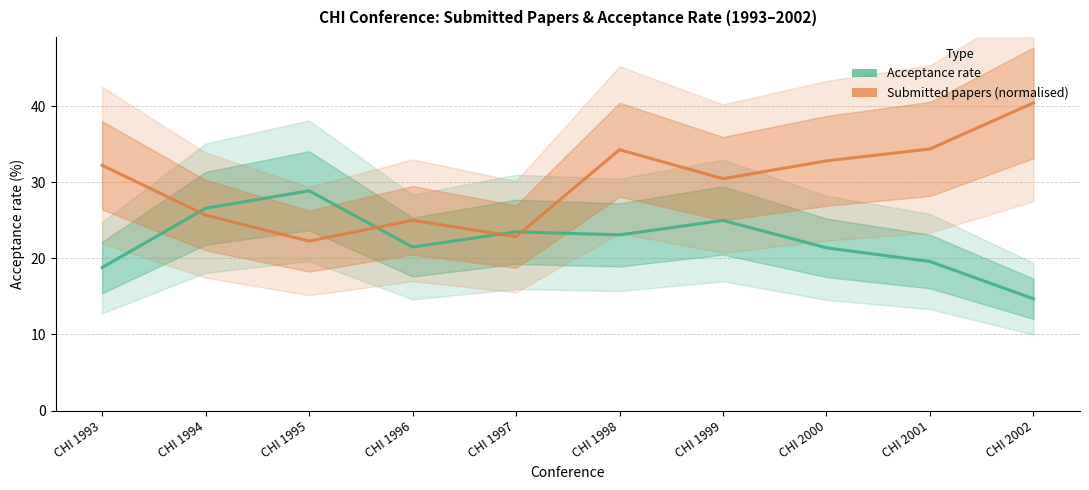

Count the number of data series in this chart.

2